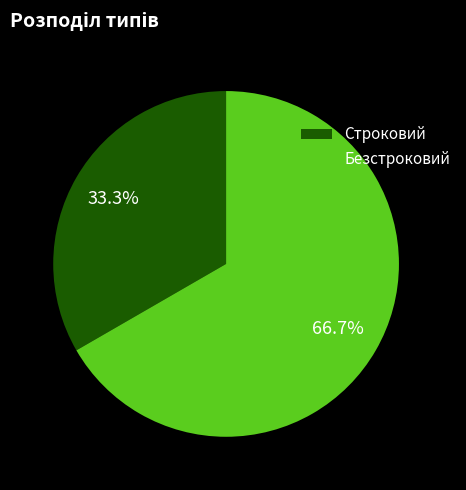

What percentage is the Безстроковий slice, to the nearest percent?

67%